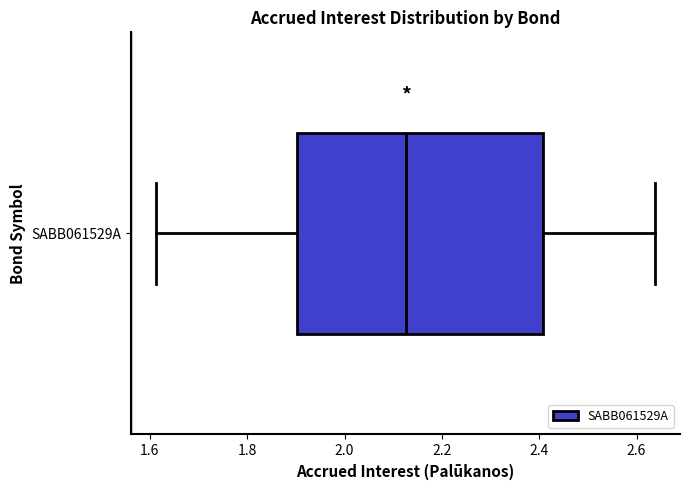

Transcribe this box plot: give where the median line is, the range the box spans, and where the two whiskers end, as read against the x-axis. The values are not printed on the chart, so give them approximately, as read against the axis.

median 2.12, box 1.90 to 2.40, whiskers 1.62 to 2.64